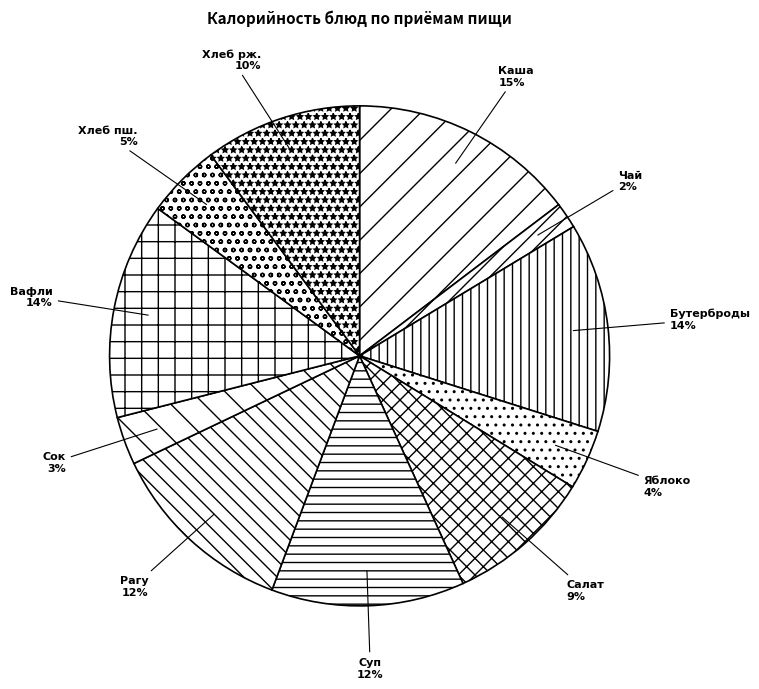

How many segments does this pie chart have?

11